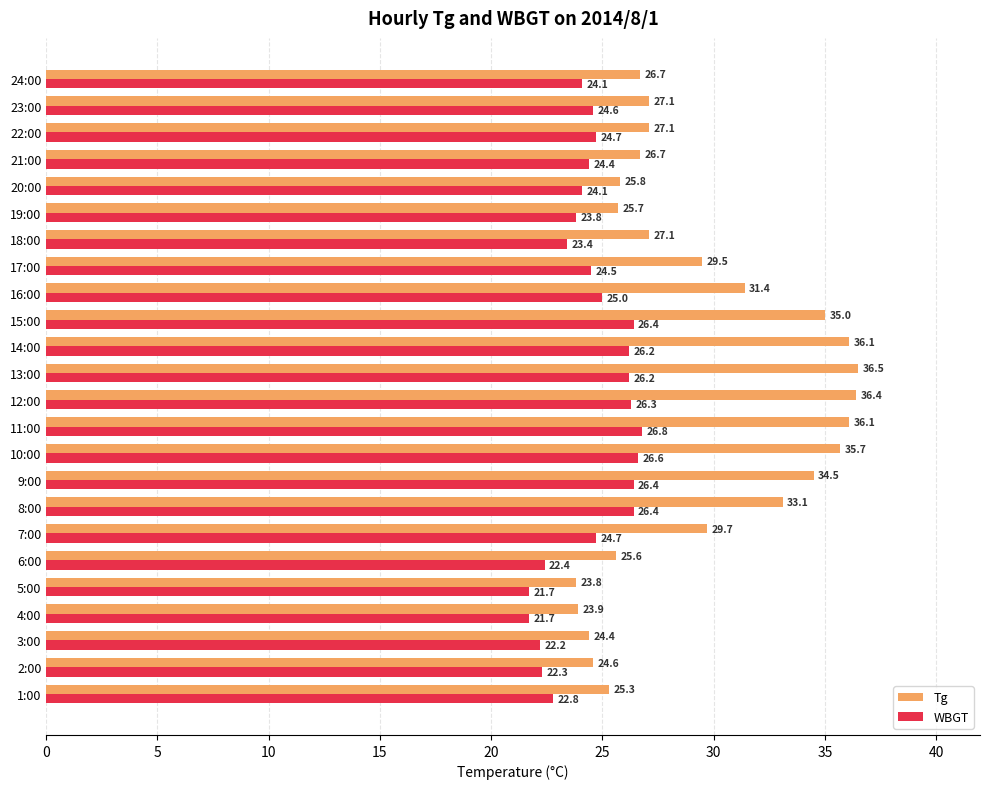

The Tg series shows 18.2 at 16:00. True or false?

False